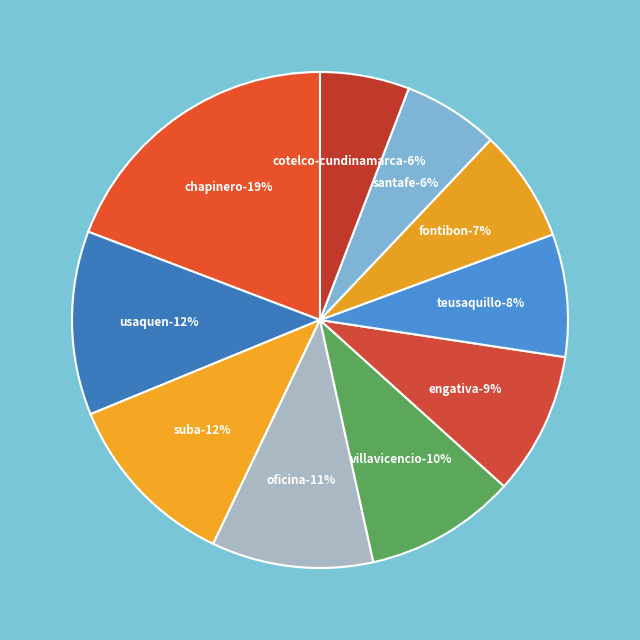

Does FONTIBON JUNTA ZONAL represent more than half of the total?

No